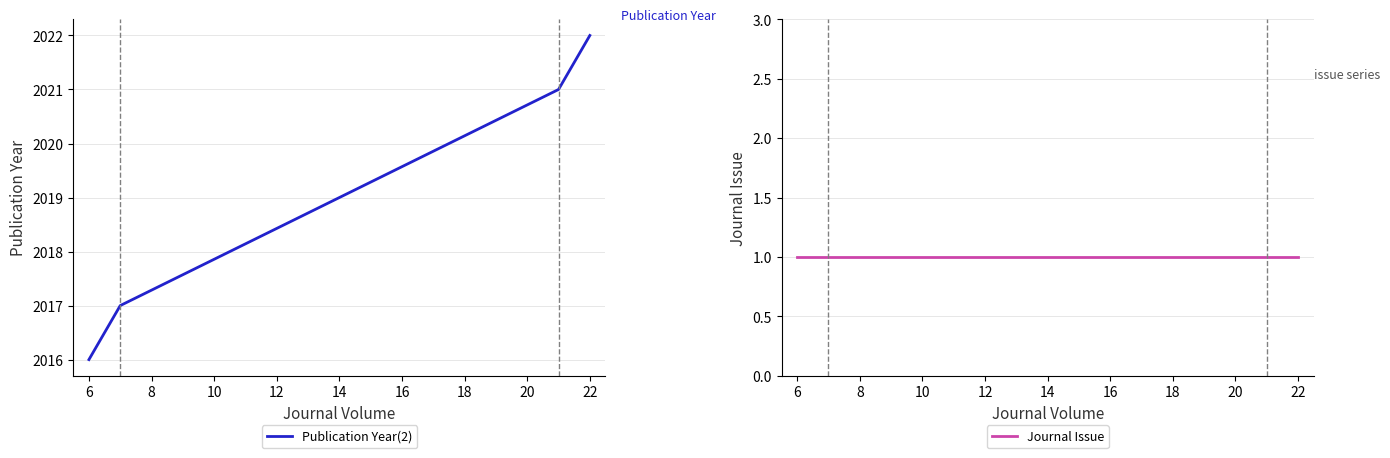

How many distinct data groups are displayed?

2